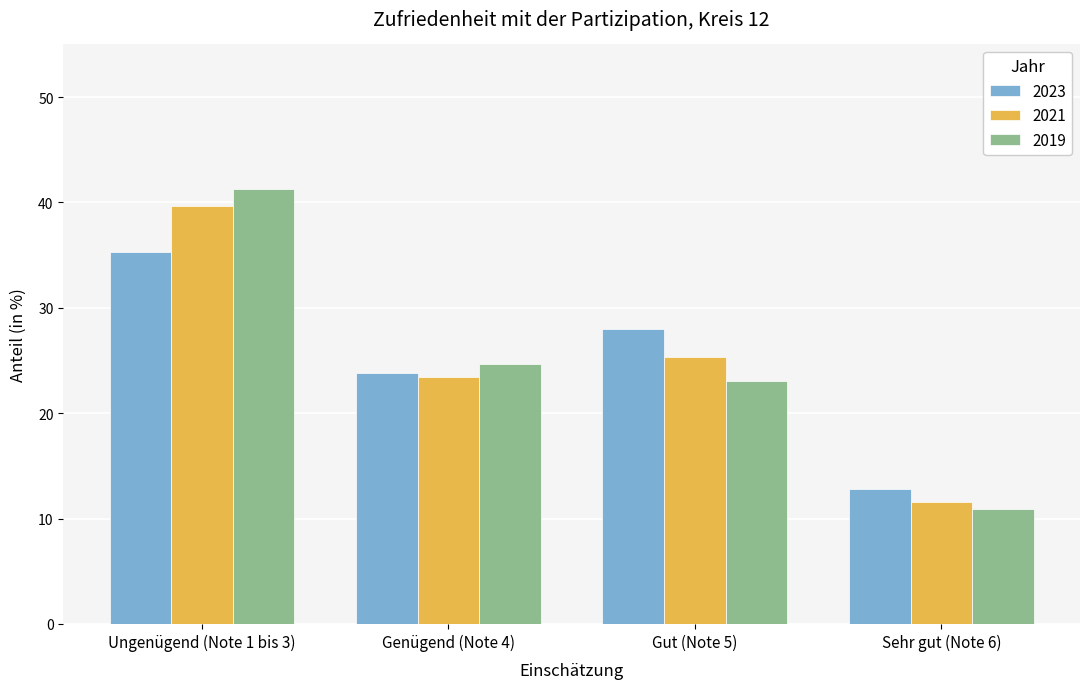

At which category is the sum across all series the highest?

Ungenügend (Note 1 bis 3)